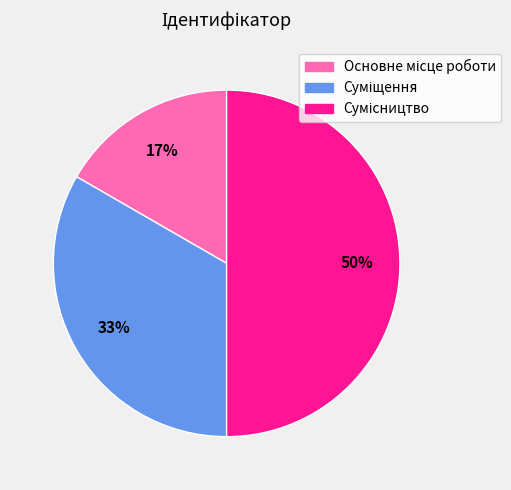

To the nearest percent, what is the average slice percentage?

33%